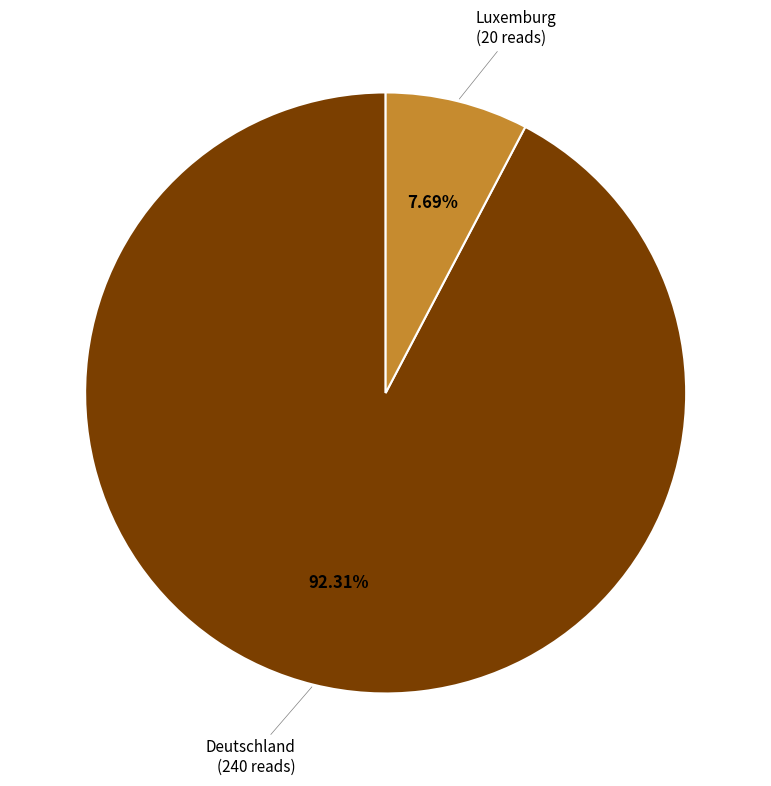

Is there a majority slice in this chart?

Yes